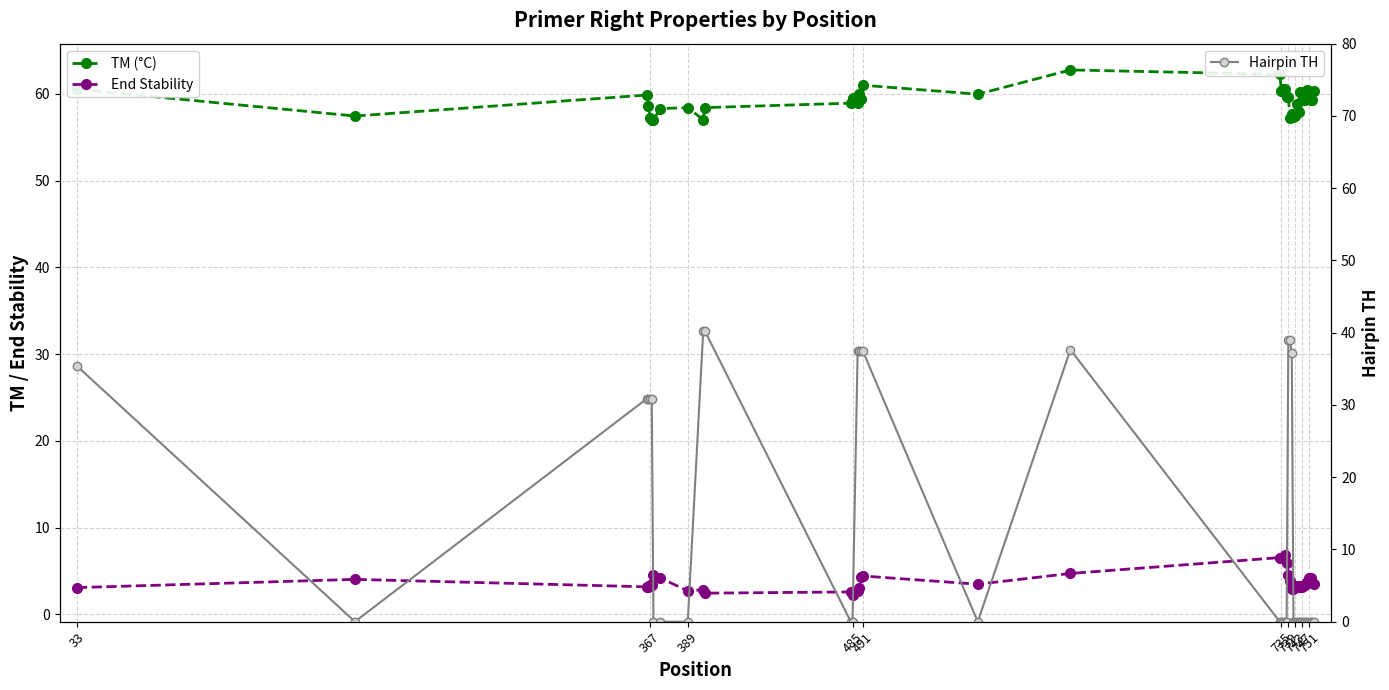

Reading left to right, extract all data points from this chart.

TM (°C): 60.5	57.5	59.9	58.7	57.3	57.0	57.0	58.3	58.4	57.0	58.4	58.9	59.6	59.0	60.0	59.4	61.0	60.0	62.8	62.3	60.4	60.6	60.6	59.6	59.6	57.2	57.7	57.3	57.5	58.9	57.9	60.2	59.4	60.2	59.3	60.5	59.6	59.3	59.3	60.3
End Stability: 3.1	4.0	3.2	3.2	3.3	3.3	4.6	4.2	2.7	2.8	2.4	2.6	2.2	2.7	3.0	4.3	4.4	3.5	4.7	6.5	6.5	6.5	6.9	5.9	4.6	3.8	2.9	2.9	3.3	3.2	3.1	3.2	3.1	3.4	3.4	3.7	4.2	4.2	3.5	3.5
Hairpin TH: 35.4	0.0	30.8	30.8	30.8	30.8	0.0	0.0	0.0	40.2	40.2	0.0	0.0	37.5	37.5	37.5	37.5	0.0	37.6	0.0	0.0	0.0	0.0	0.0	38.9	38.9	37.2	0.0	0.0	0.0	0.0	0.0	0.0	0.0	0.0	0.0	0.0	0.0	0.0	0.0